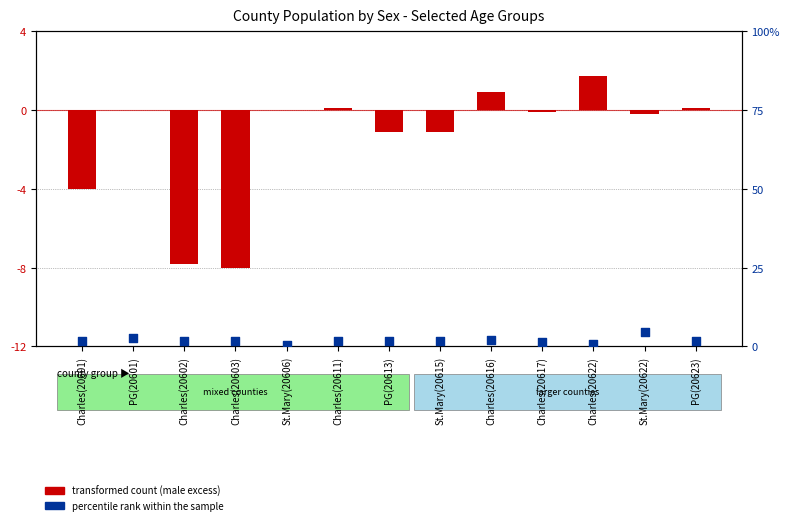

Which series contains the lowest Y value?

transformed count (male excess)